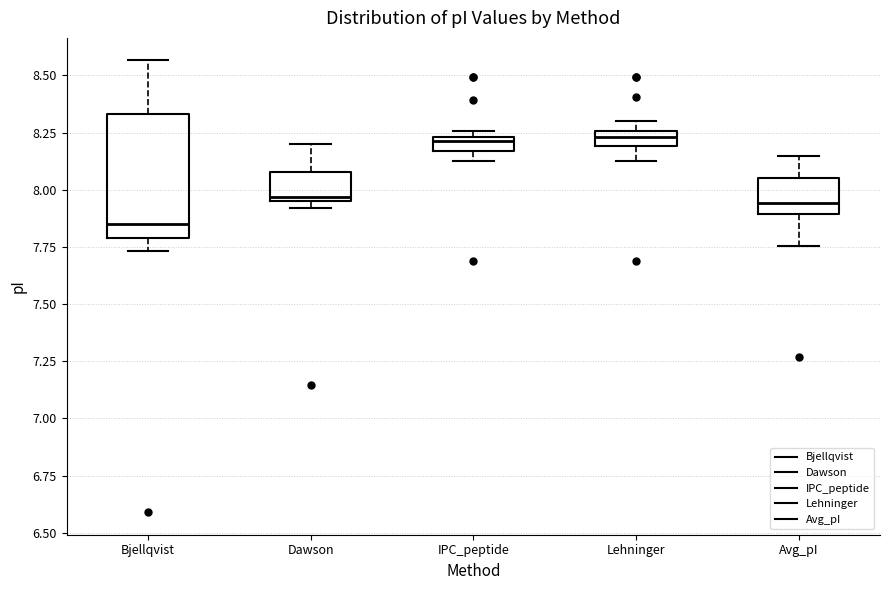

Comparing the boxes themselves (not the whiskers), which one is the tallest?

Bjellqvist